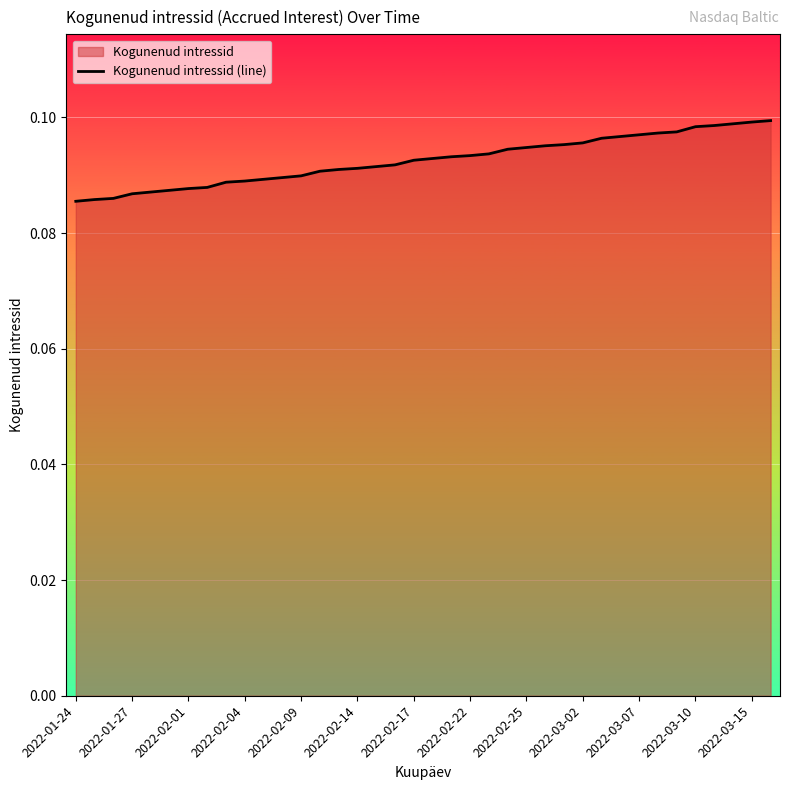

What is the smallest value displayed?

0.1